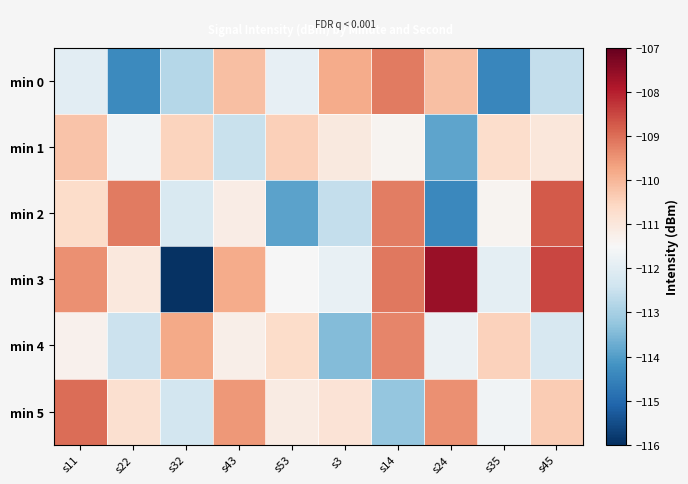

At which category is the sum across all series the highest?

s14